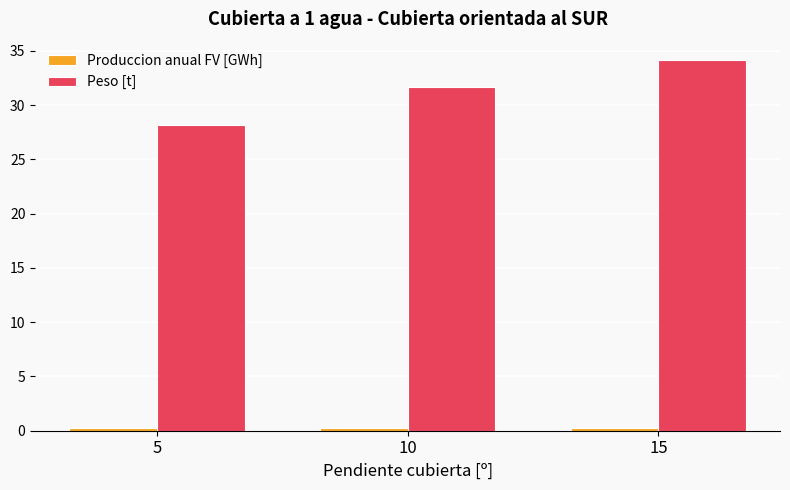

Which category has the highest value across all series?

15